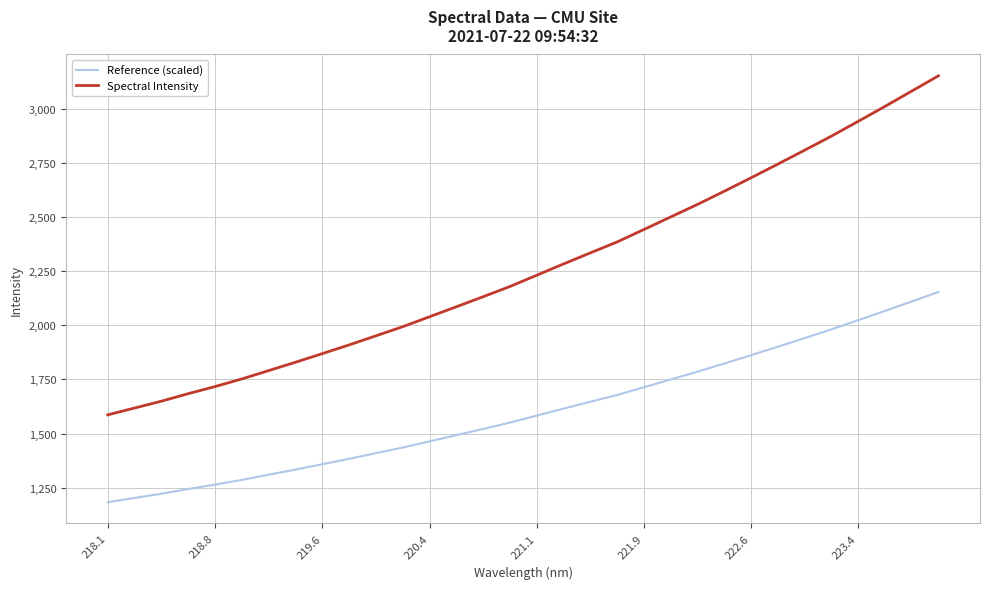

List the series in order of their peak value, highest first.

Spectral Intensity, Reference (scaled)